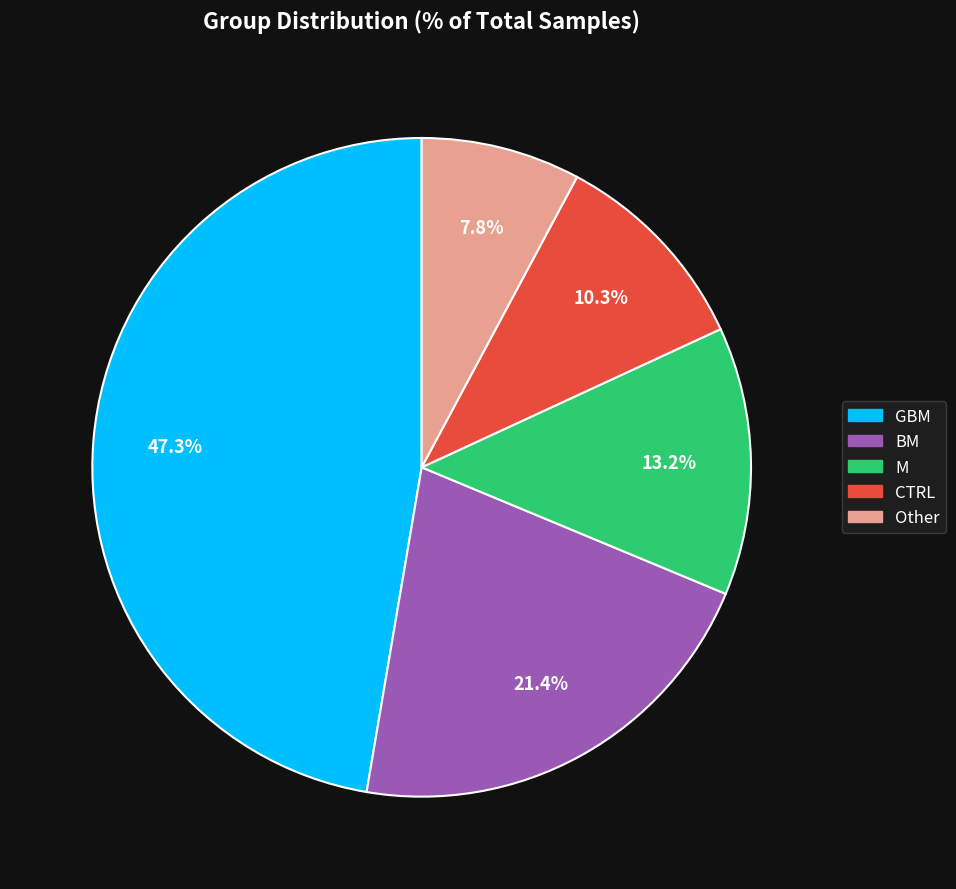

How many segments does this pie chart have?

5